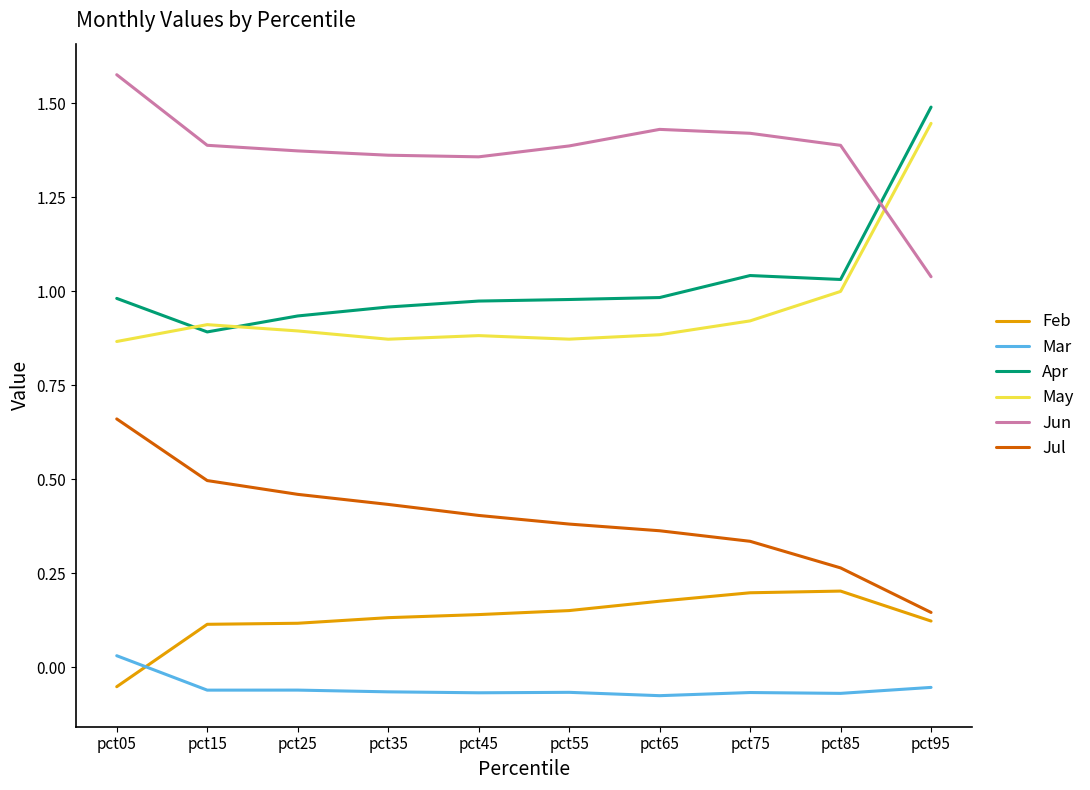

The value of Apr at pct55 is 1.0. True or false?

True